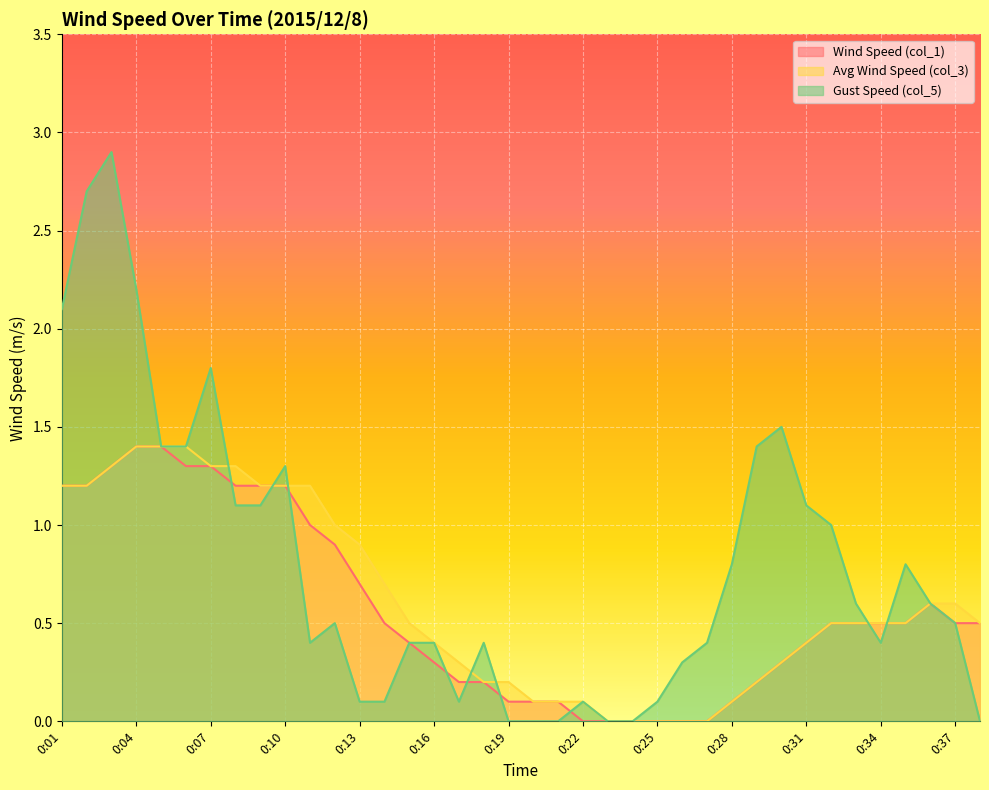

Where is Gust Speed (col_5) nearest to the value 1?

0:32